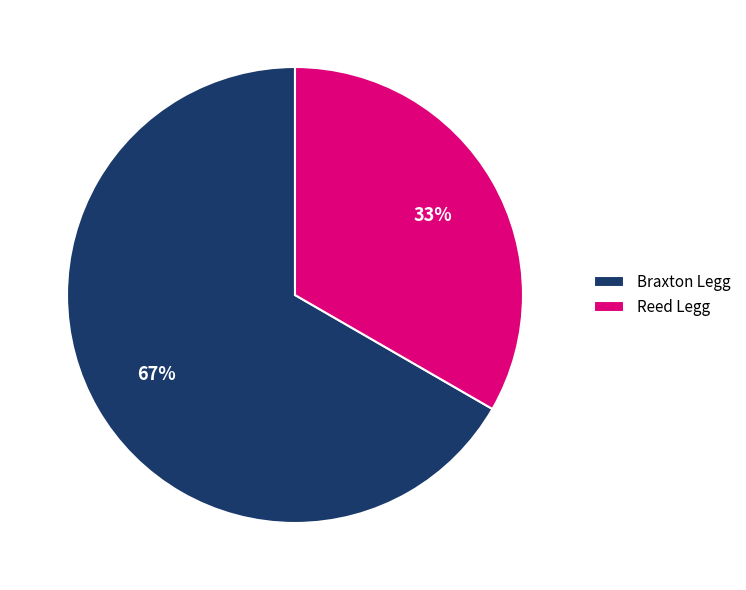

Between Braxton Legg and Reed Legg, which is larger?

Braxton Legg